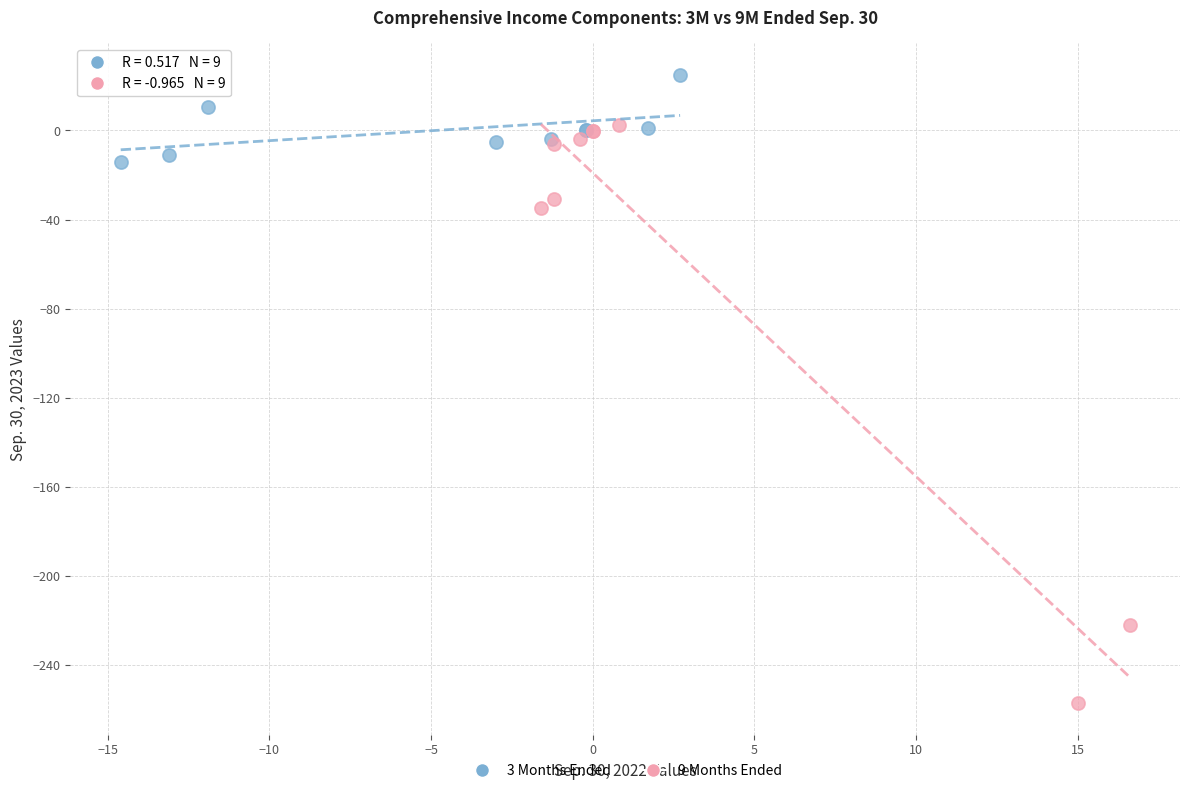

Which series reaches the minimum Y coordinate?

9 Months Ended